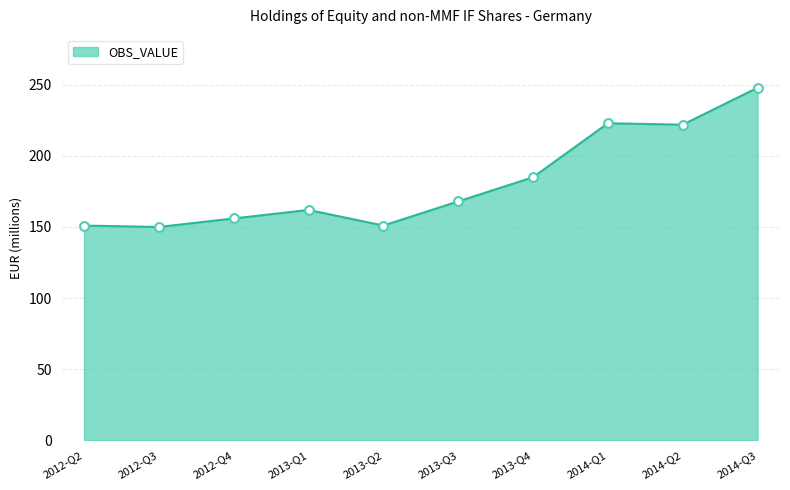

What is the ratio of the value at 2014-Q3 to the value at 2012-Q4?

1.6